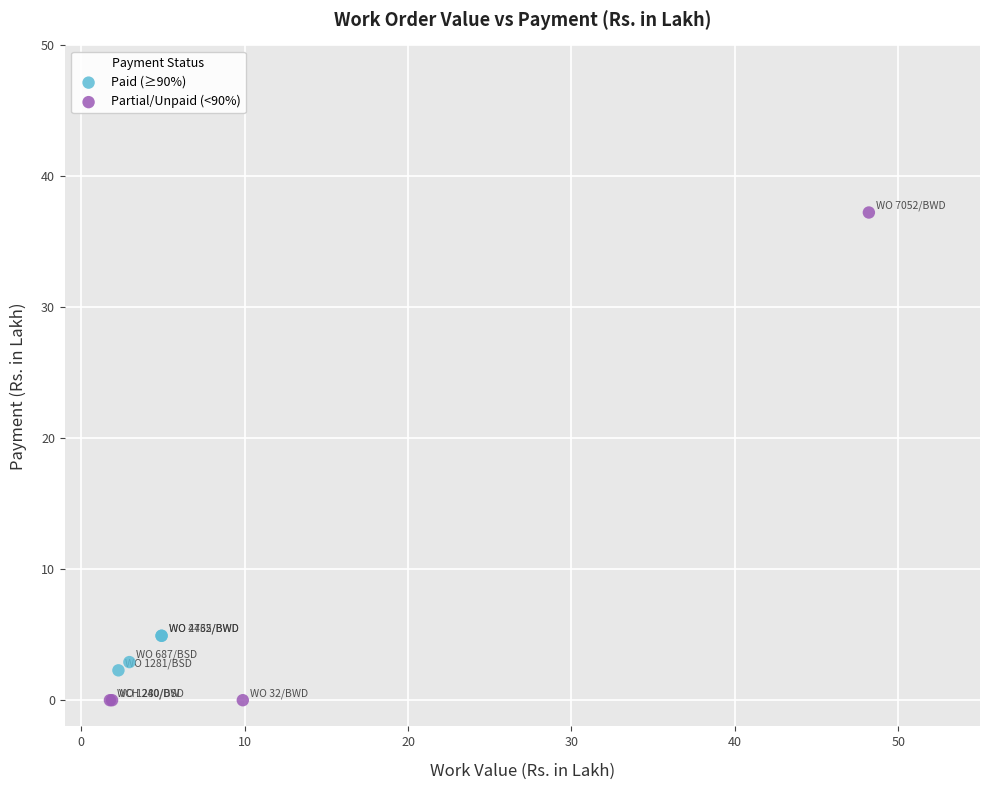

Which series contains the highest Y value?

Partial/Unpaid (<90%)